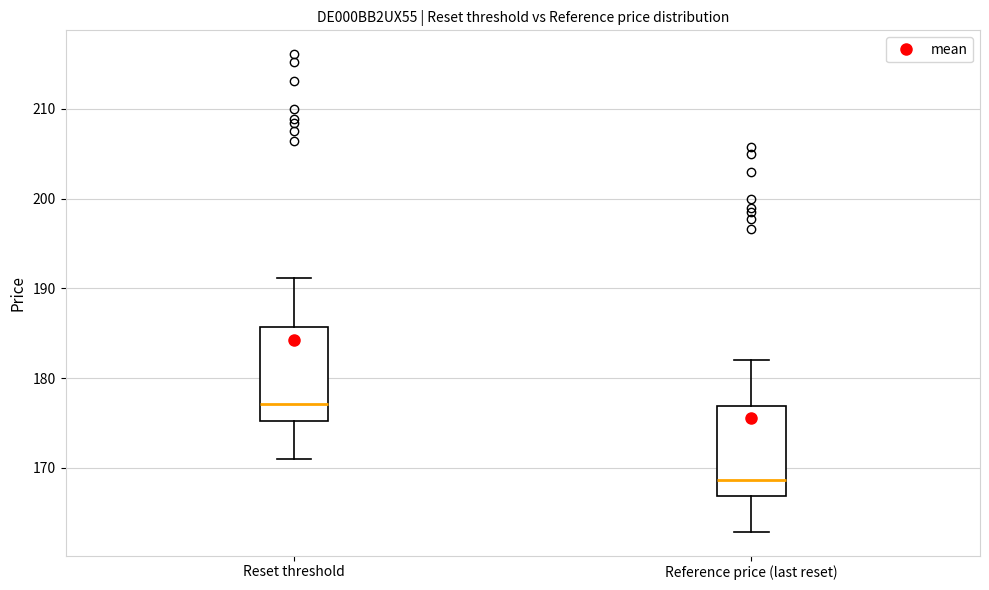

Where is the upper edge of the box for Reference price (last reset) on the y-axis? The values are not printed on the chart, so give them approximately, as read against the axis.

177